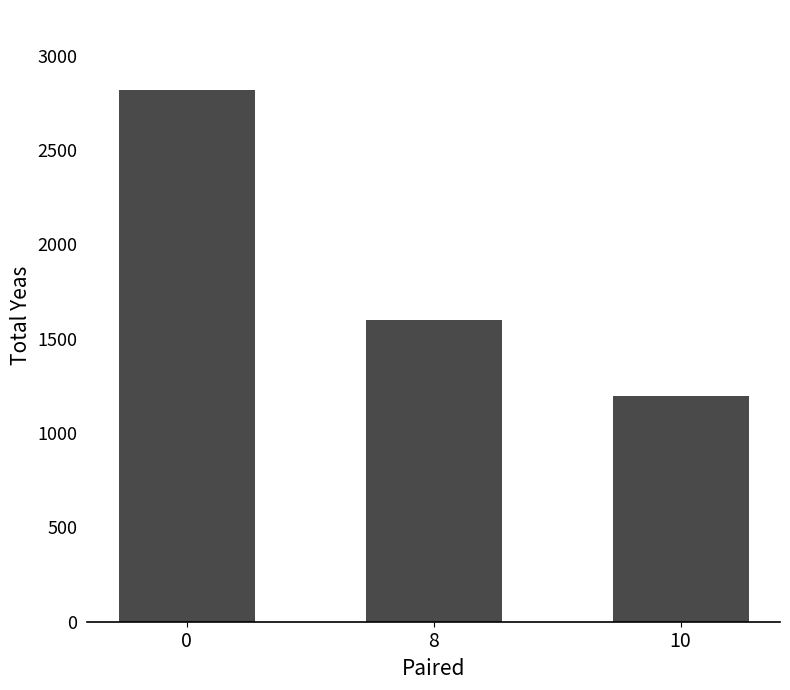

How many series are shown in this chart?

1